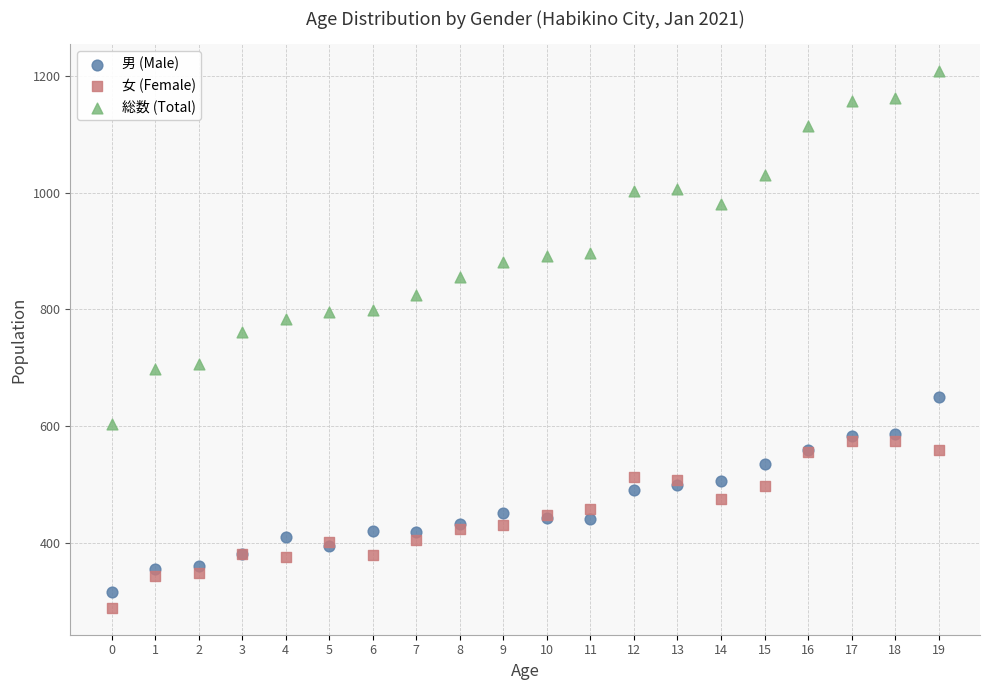

Which series has the largest Y range (max minus min)?

総数 (Total)